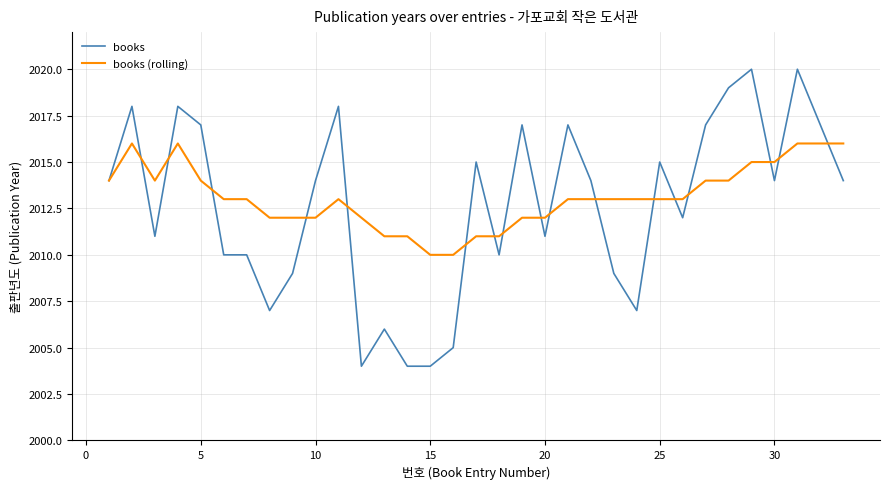

What is the minimum value shown in the chart?

2004